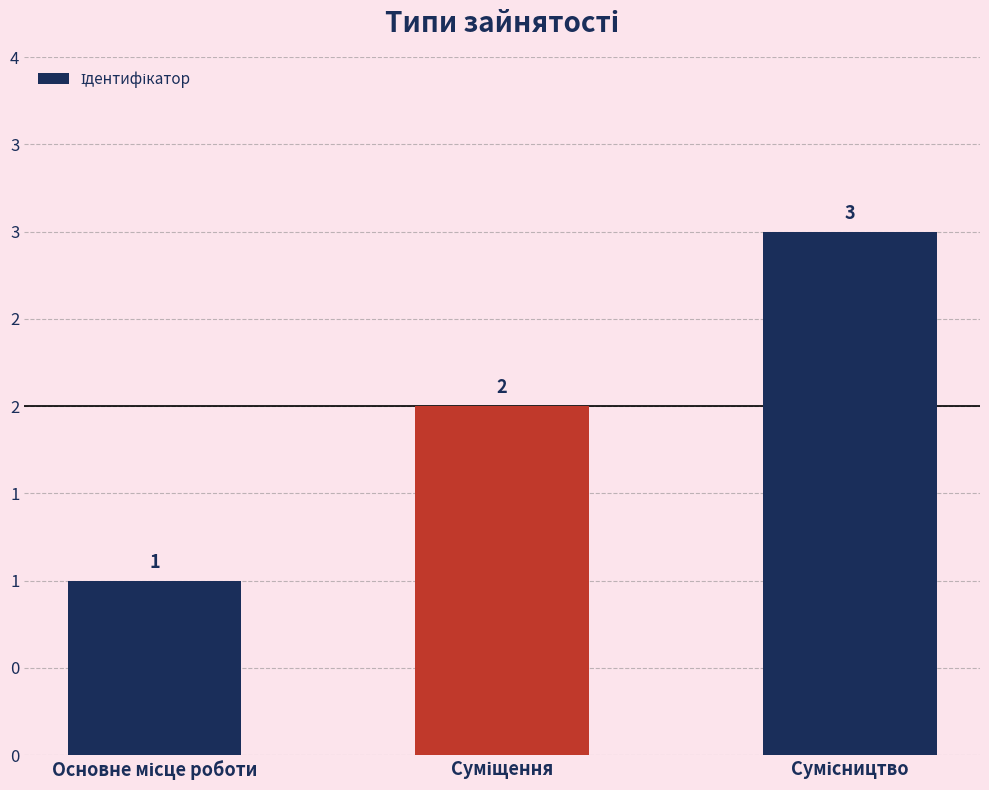

What is the average value?

2